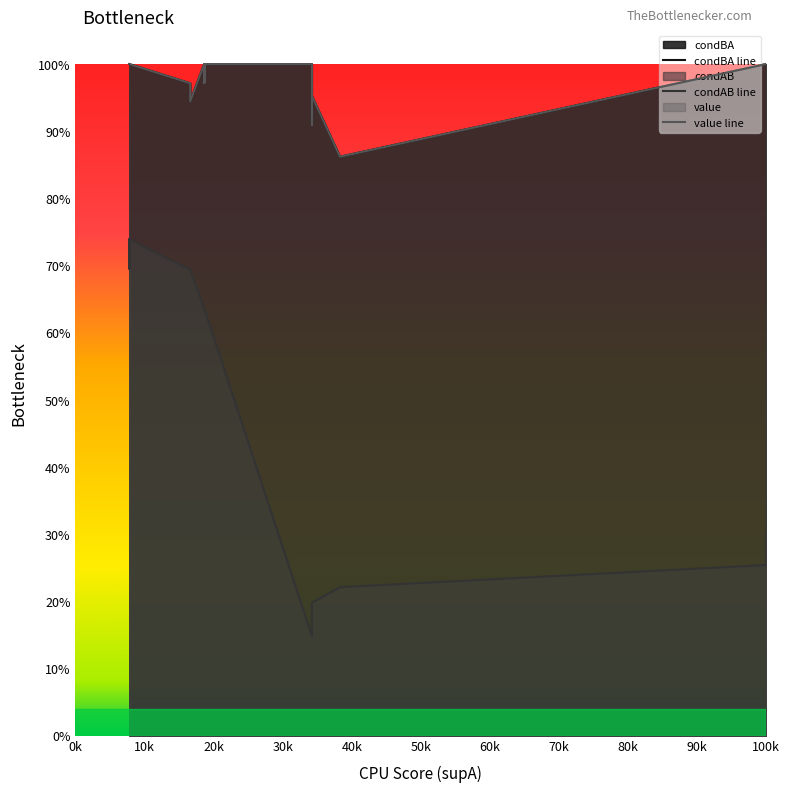

The value line series shows 1.6 at 80k. True or false?

False